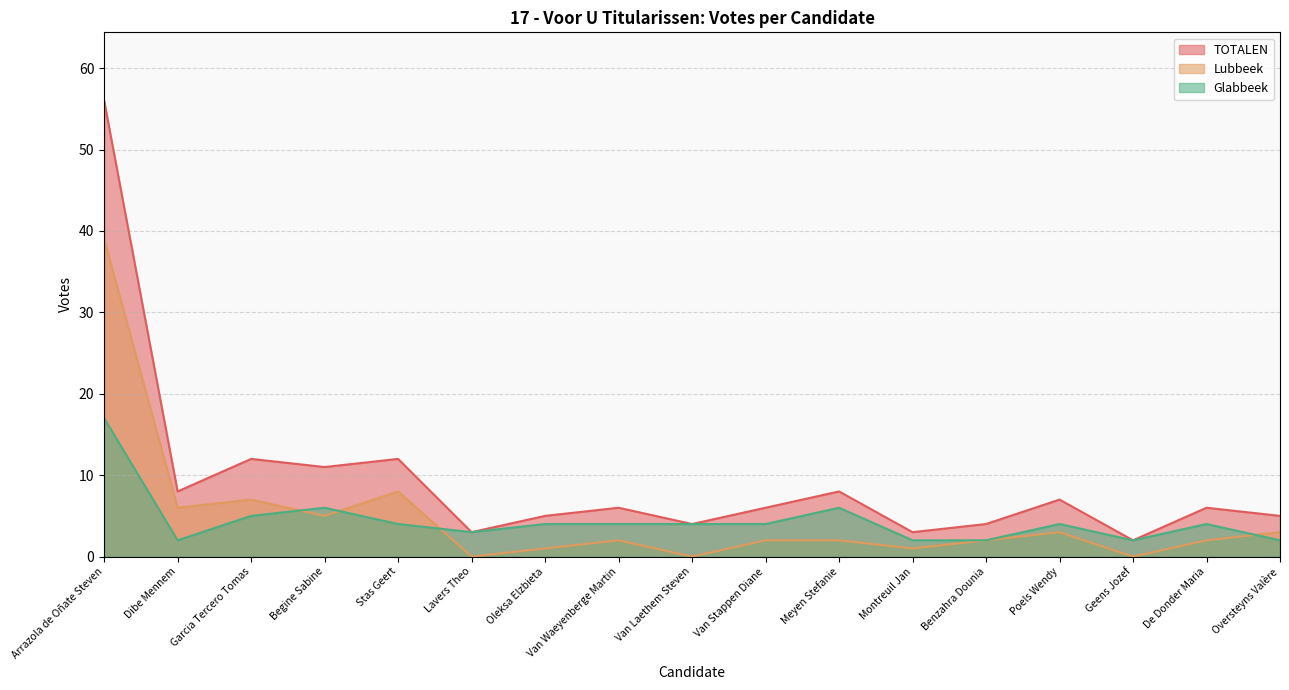

What is the label of the 5th point from the right?

Benzahra Dounia